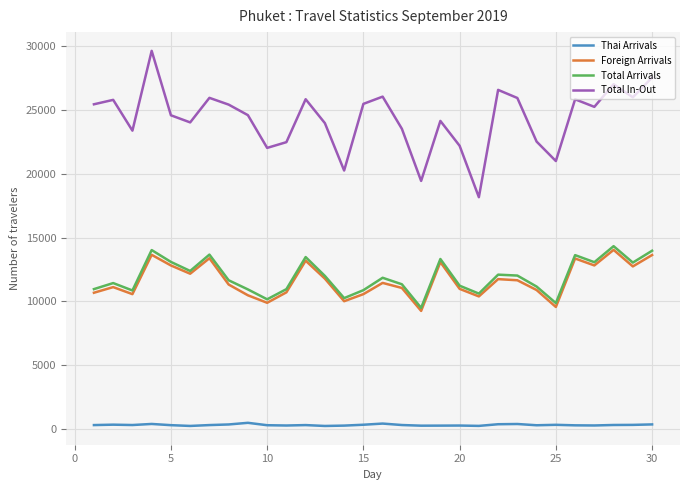

True or false: Total In-Out and Thai Arrivals cross at least once.

False